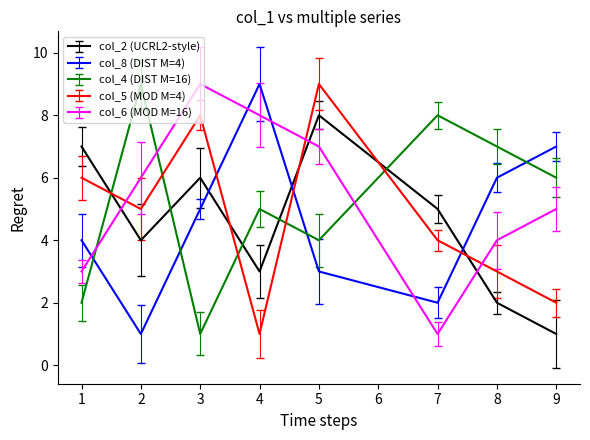

At 4, list the series in order from smallest to largest.

col_5 (MOD M=4), col_2 (UCRL2-style), col_4 (DIST M=16), col_6 (MOD M=16), col_8 (DIST M=4)